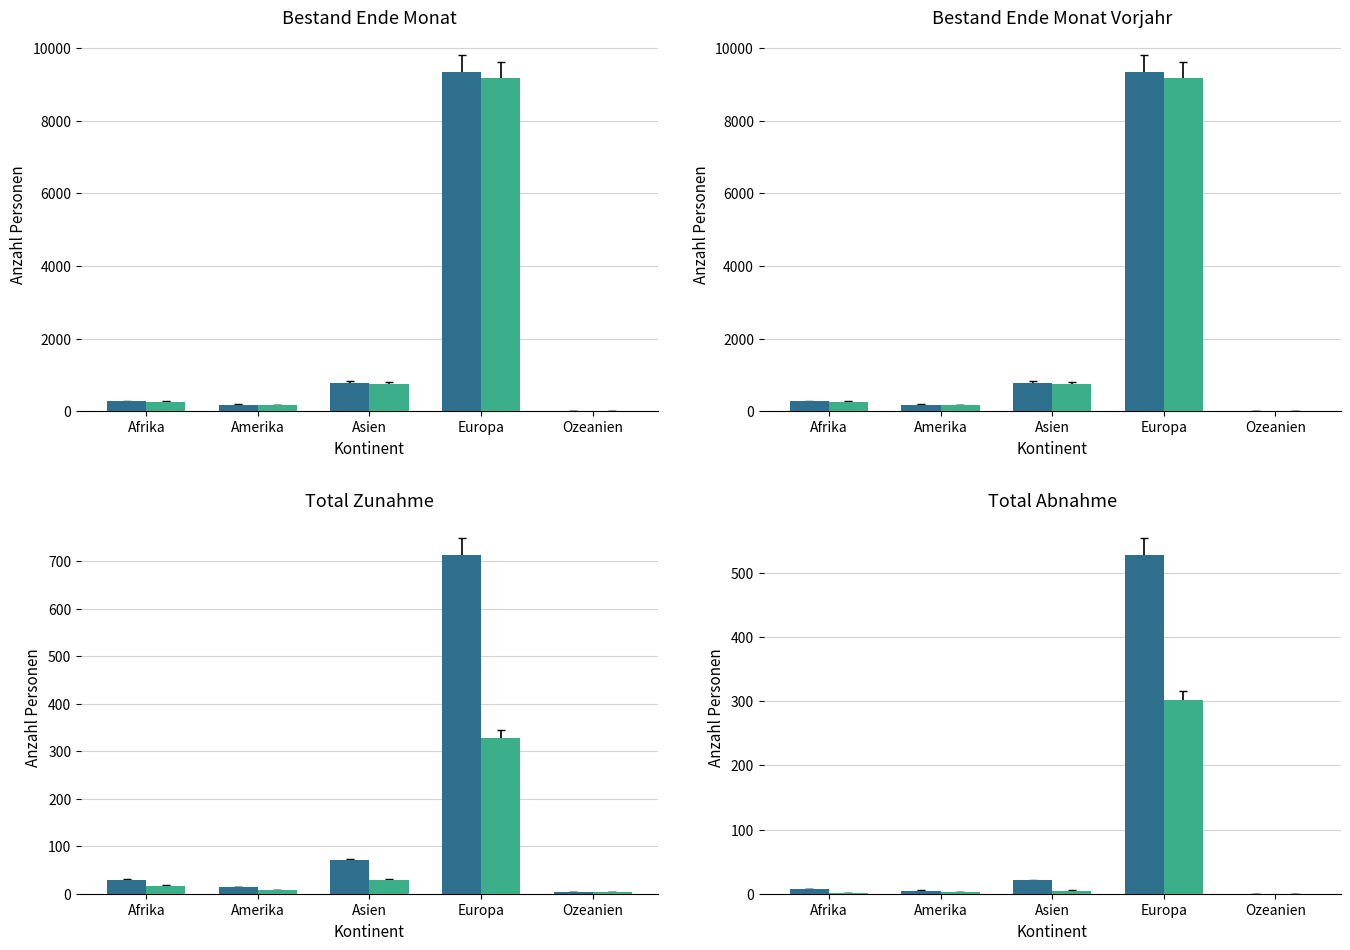

True or false: Abnahme has a value of 2 at Amerika.

False